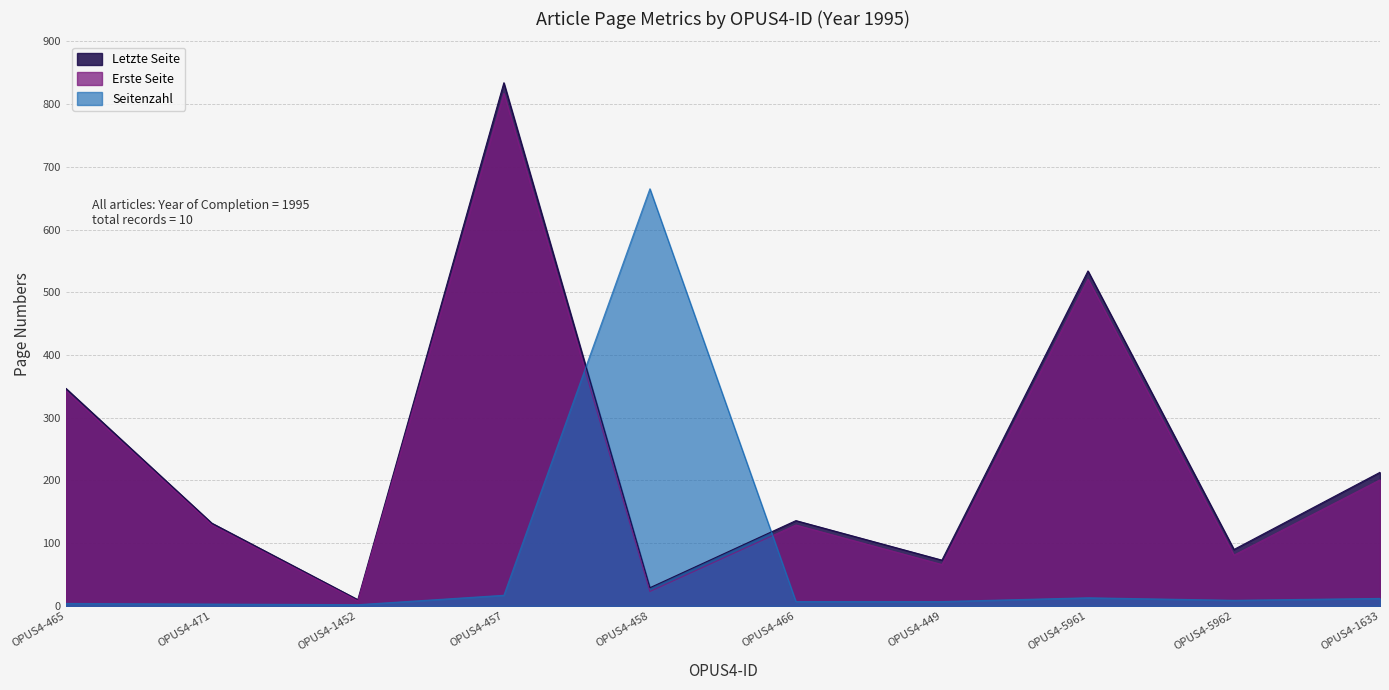

What is the minimum value for Seitenzahl?

2